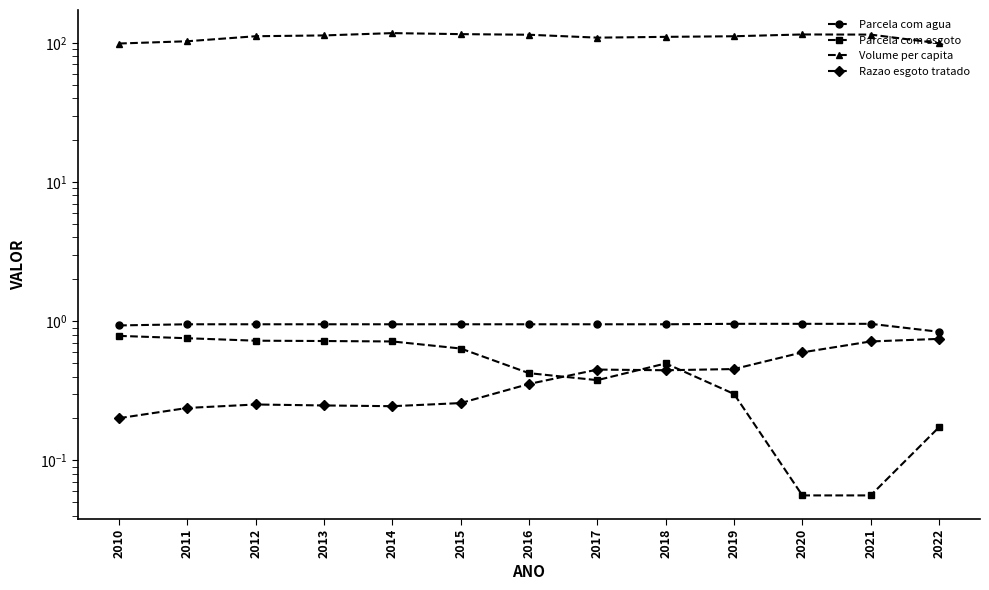

What is the difference between the second highest and second lowest values in the Parcela com esgoto series?

0.7